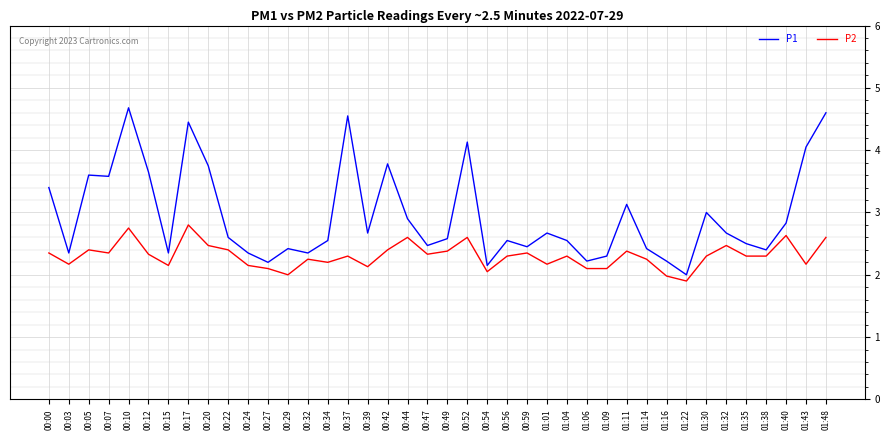

Is the value of P1 at 00:44 greater than the value of P2 at 01:30?

Yes